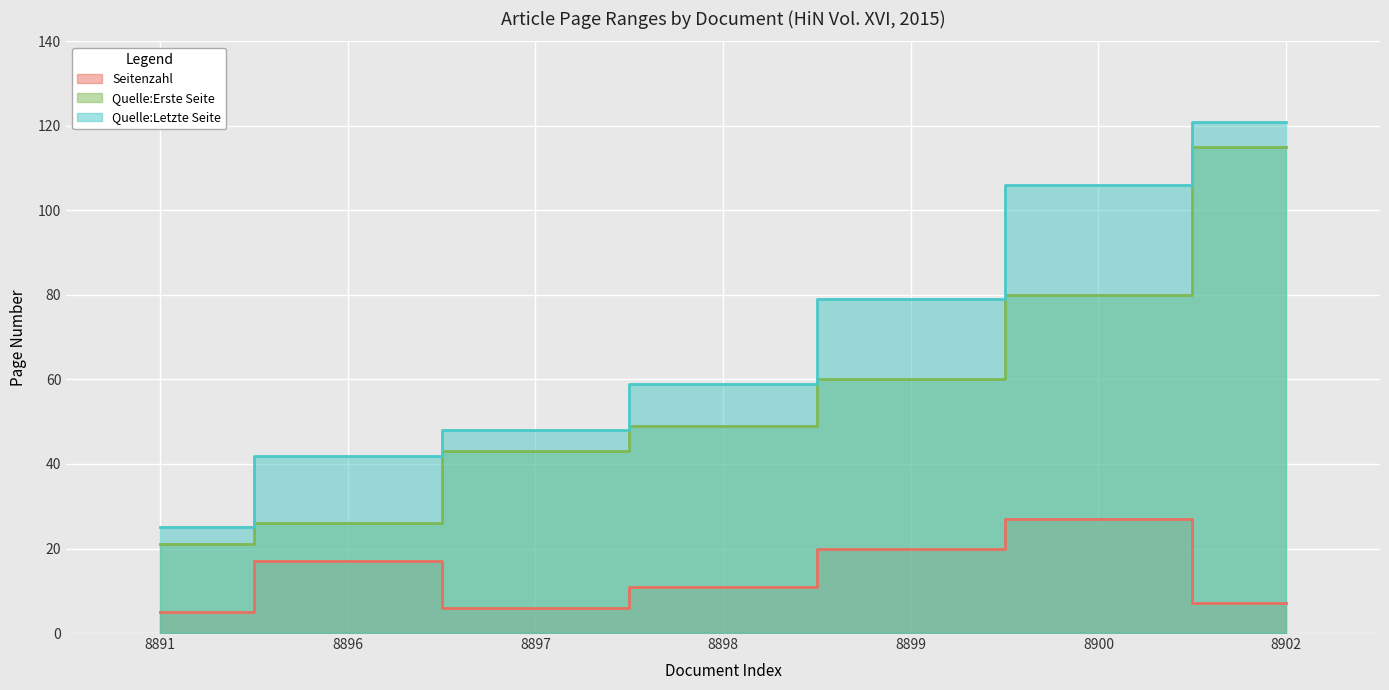

Does the chart display data point markers on the line(s)?

No